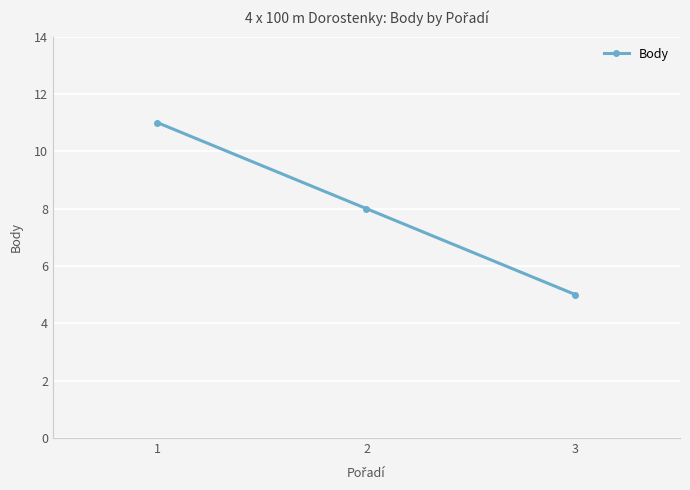

True or false: the data shows 19 at 1.

False